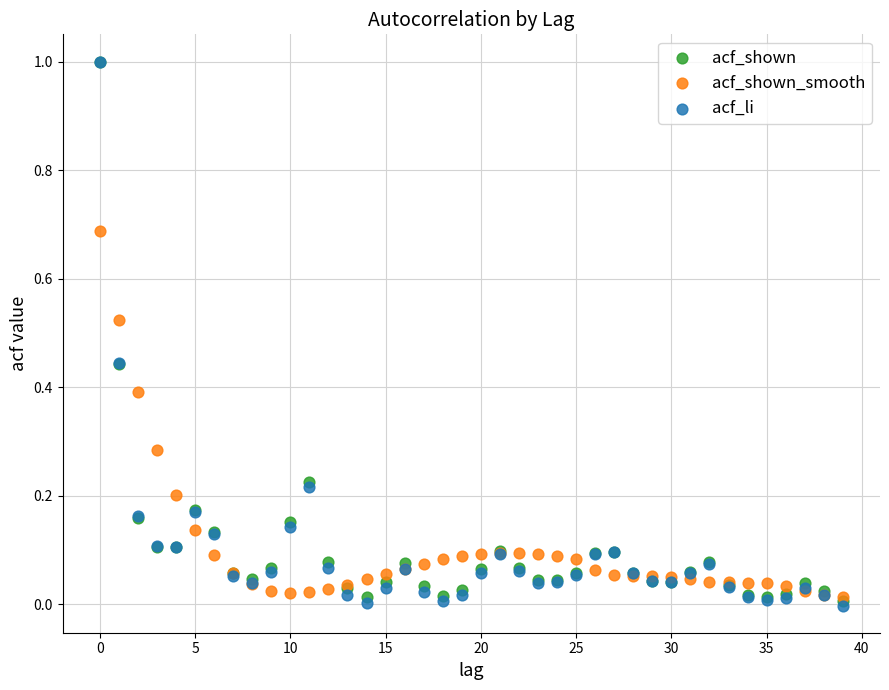

What are all the series names shown in the legend?

acf_shown, acf_shown_smooth, acf_li